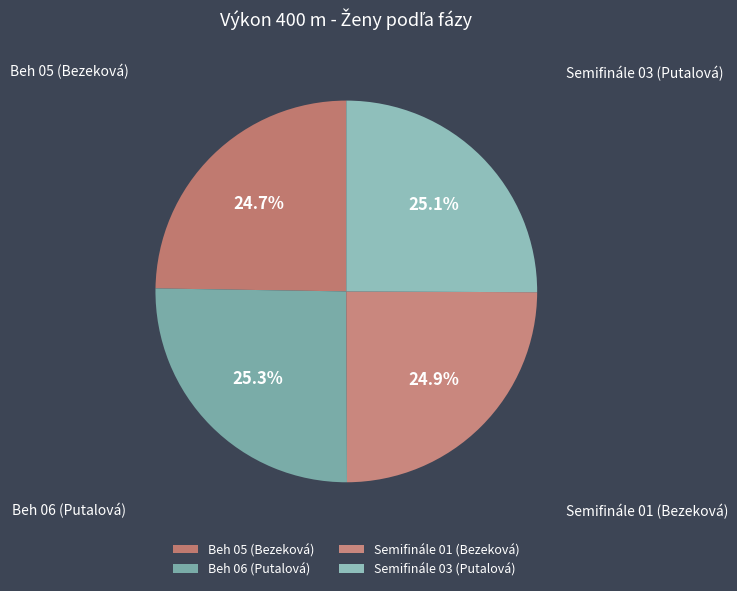

Do Semifinále 03 (Putalová) and Beh 05 (Bezeková) together represent more than half of the pie?

No